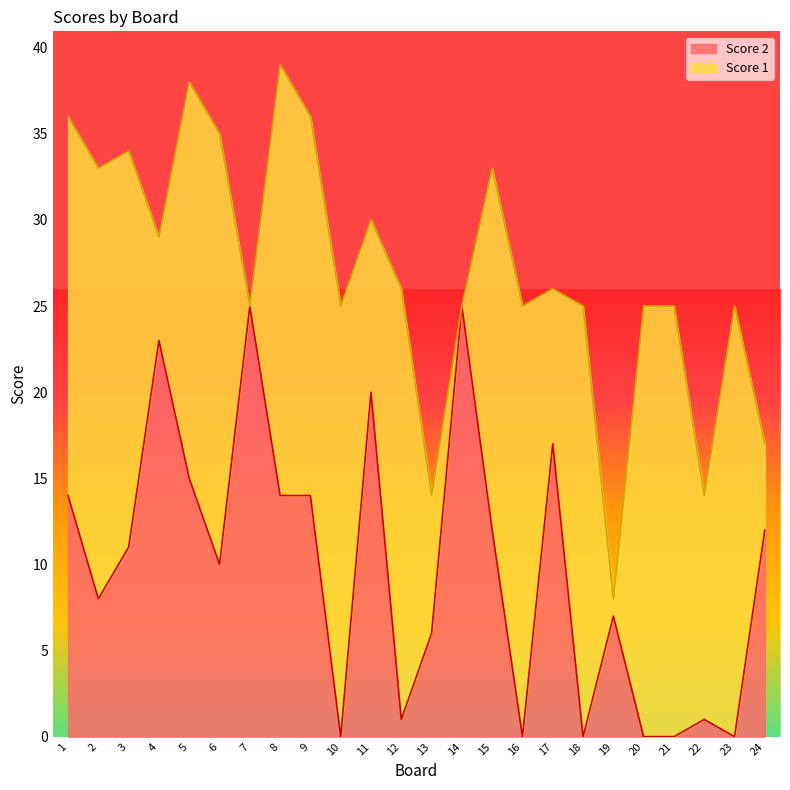

Between 10 and 23, which is larger?

10